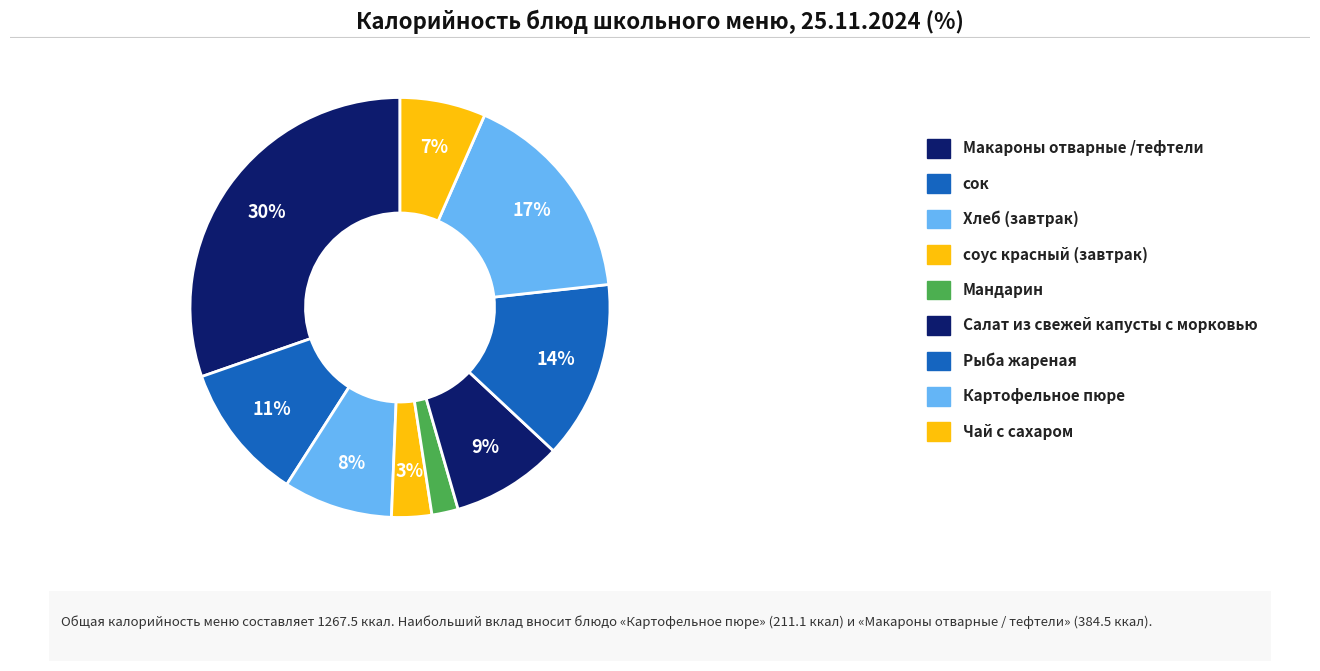

What is the ratio of the value at Картофельное пюре to the value at Мандарин?

8.2